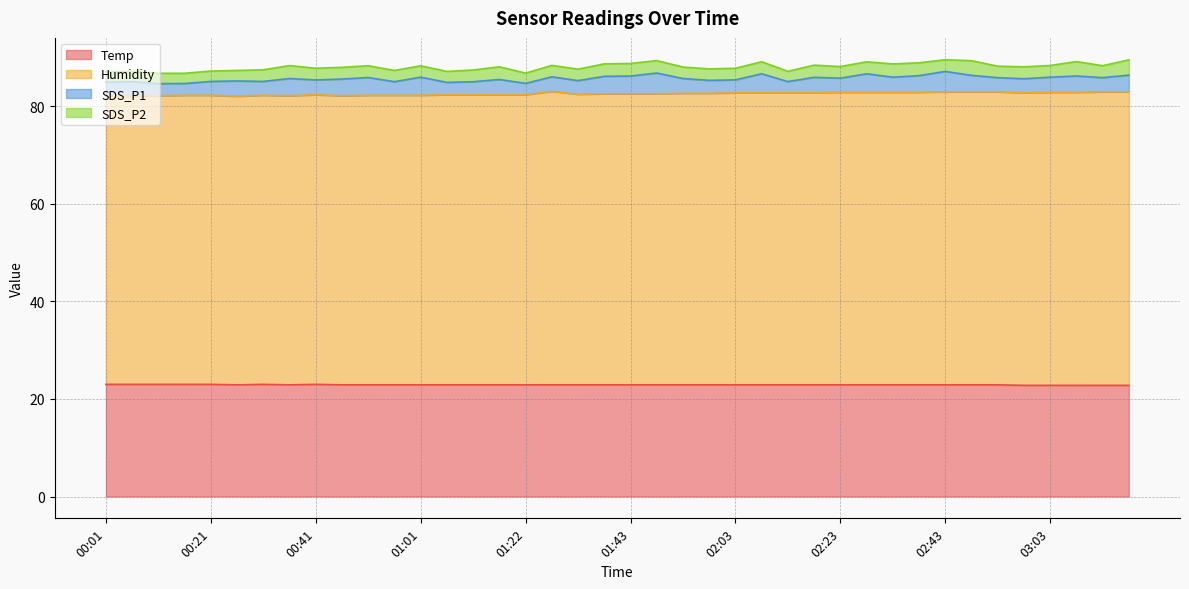

True or false: Temp and Humidity cross at least once.

False